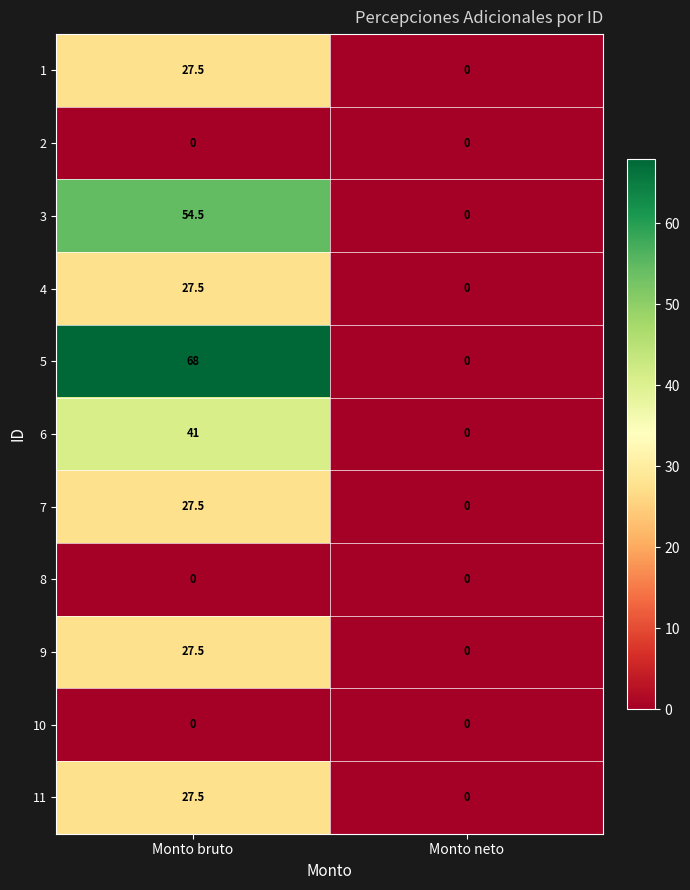

Between Monto bruto and Monto neto, which series saw the biggest shift?

5